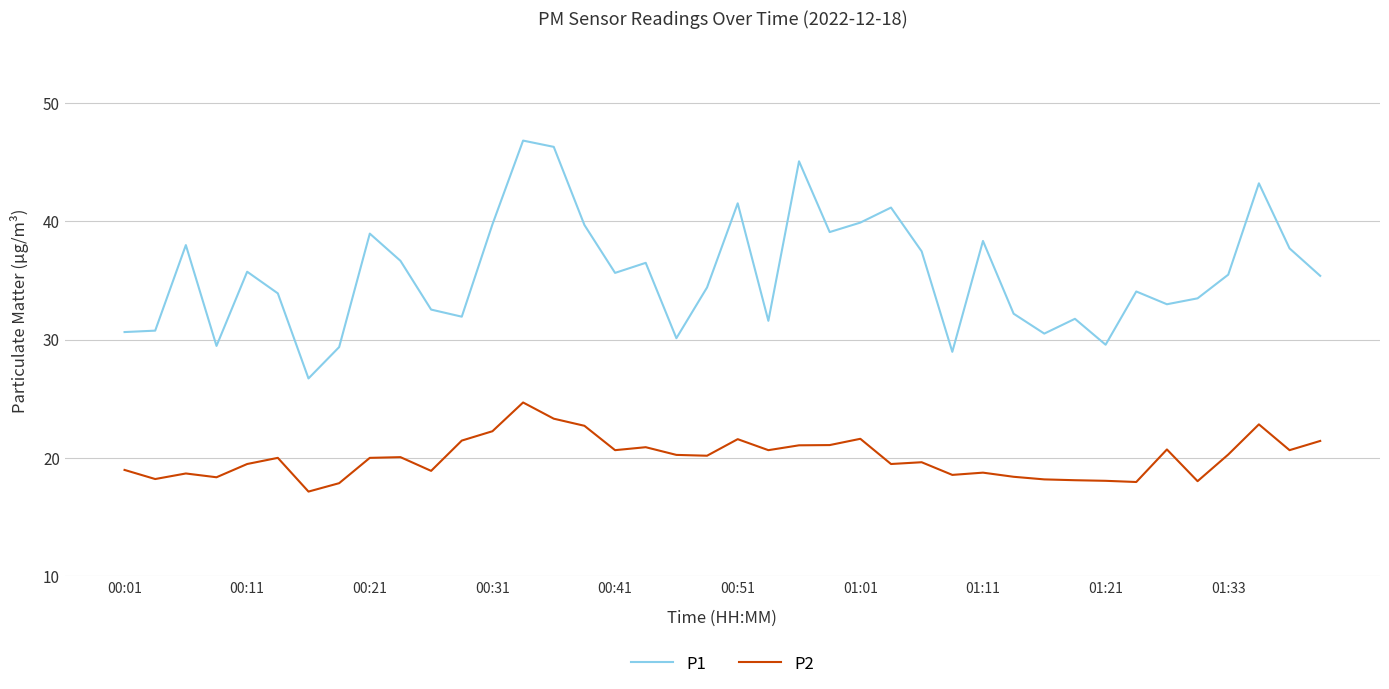

True or false: P1 and P2 cross at least once.

False